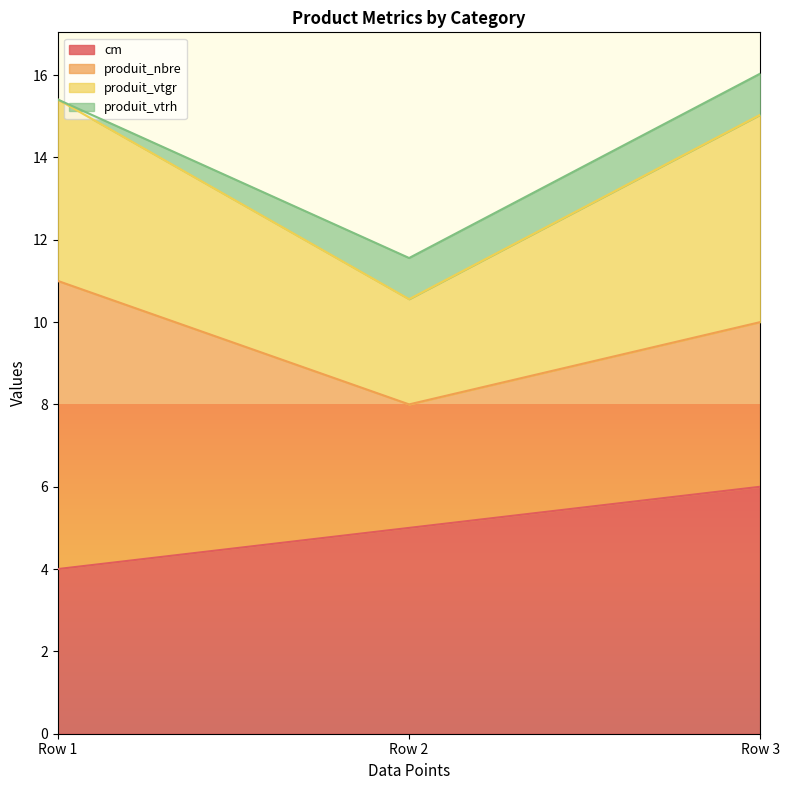

What is the total value across all series at Row 3?

16.0